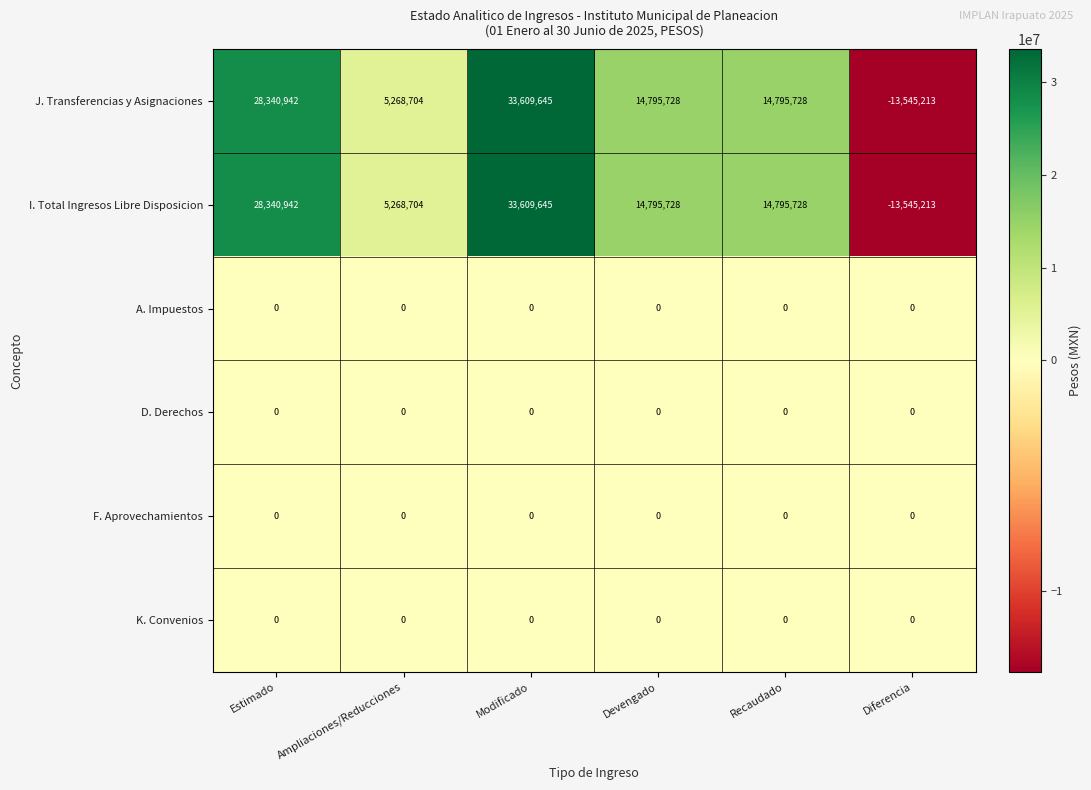

What is the spread (max minus min) of values at Estimado?

28340942